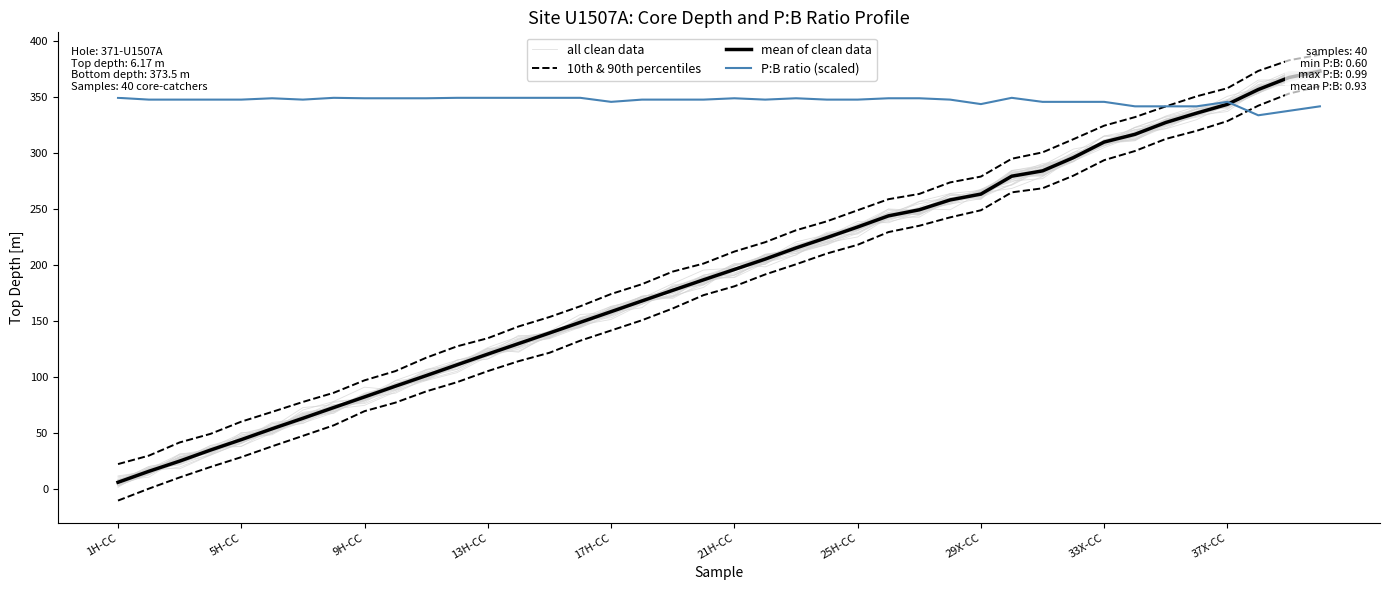

Is it true that 10th & 90th percentiles equals 173.4 at 19?

True